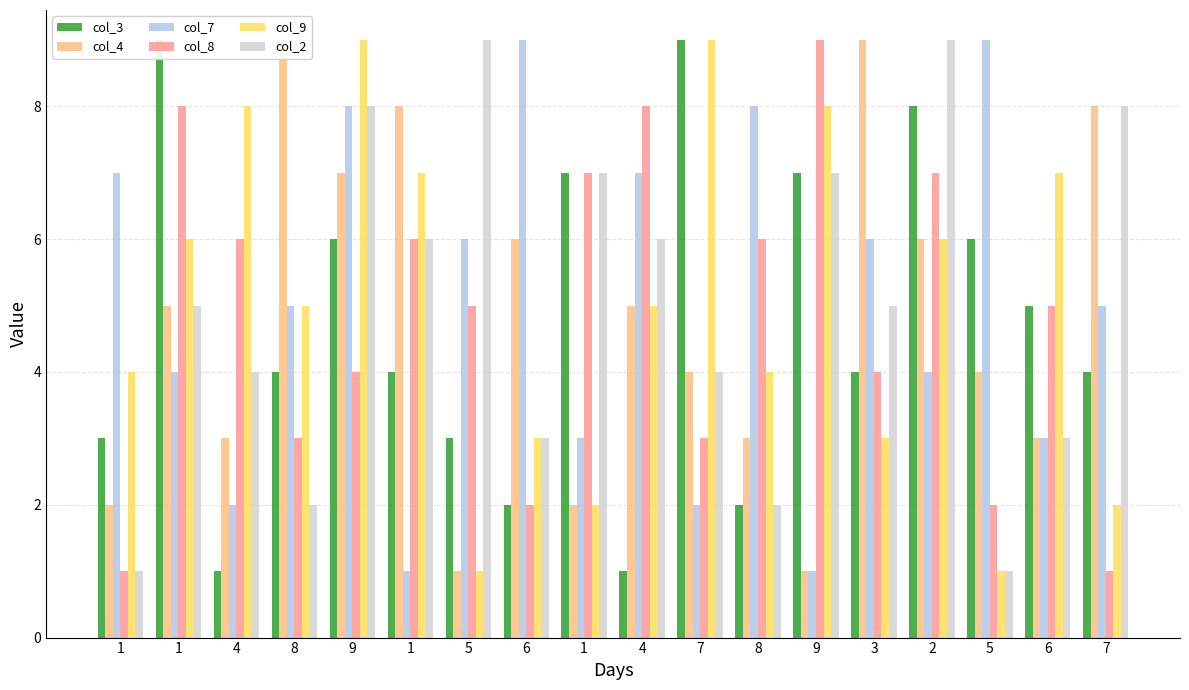

Rank the series by their maximum value, from highest to lowest.

col_3, col_4, col_7, col_8, col_9, col_2